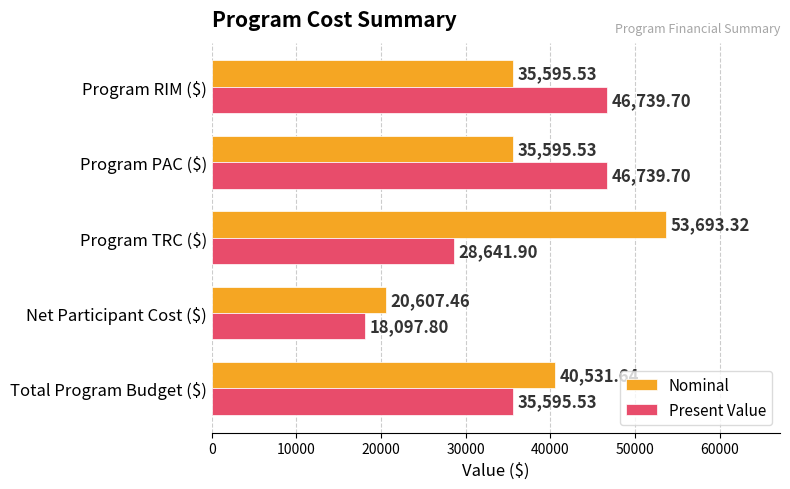

What is the average value of the Present Value series?

35162.9